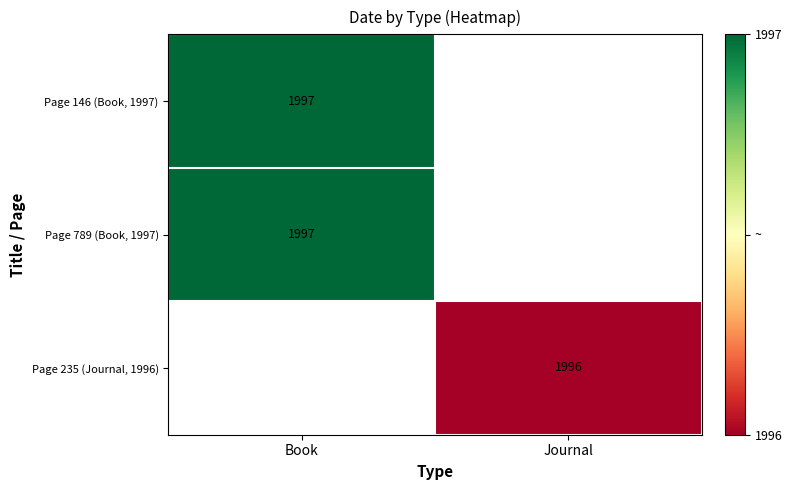

True or false: Page 235 (Journal, 1996) has a value of -1.6 at Journal.

False